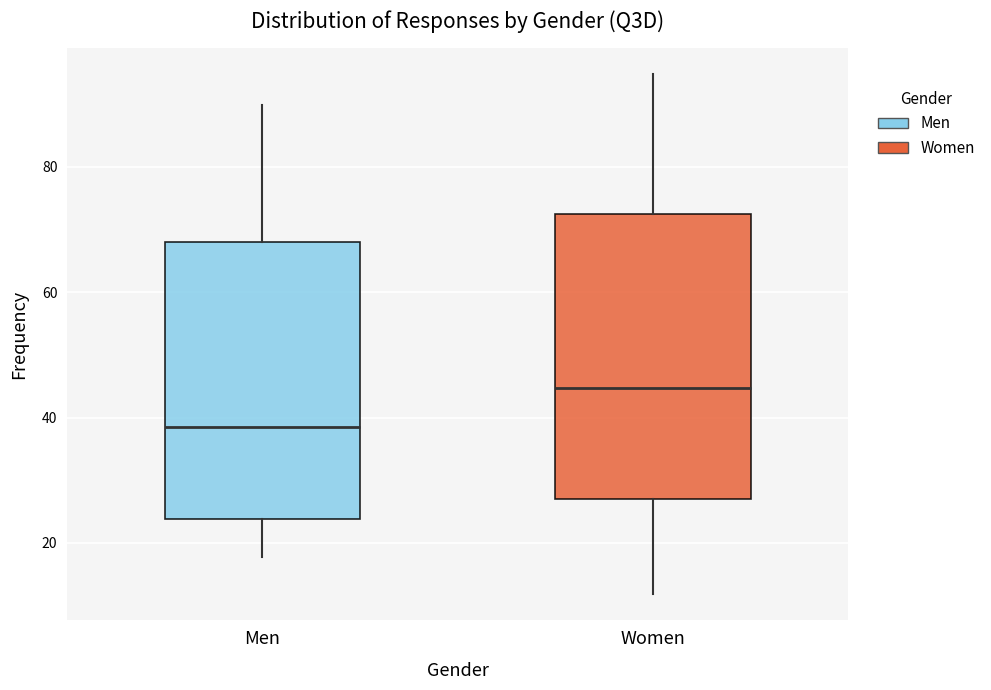

Which box's median line is the highest?

Women